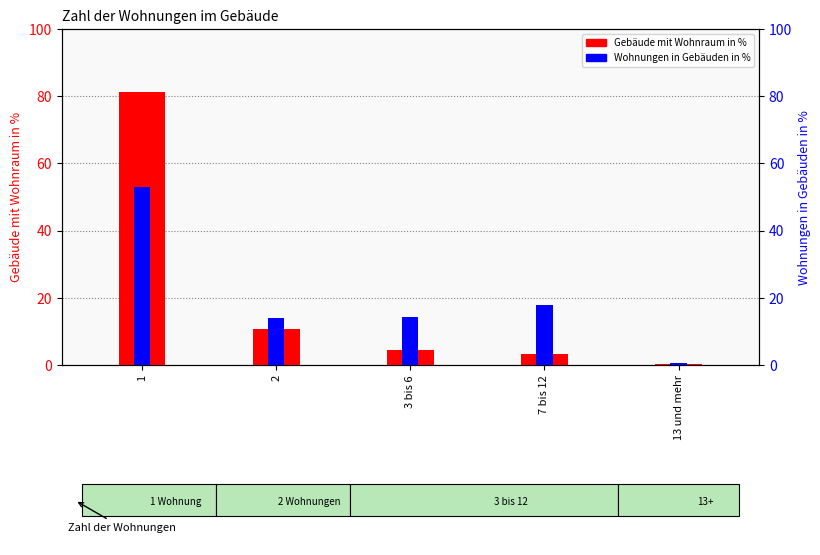

What position from the right is 3 bis 6?

3